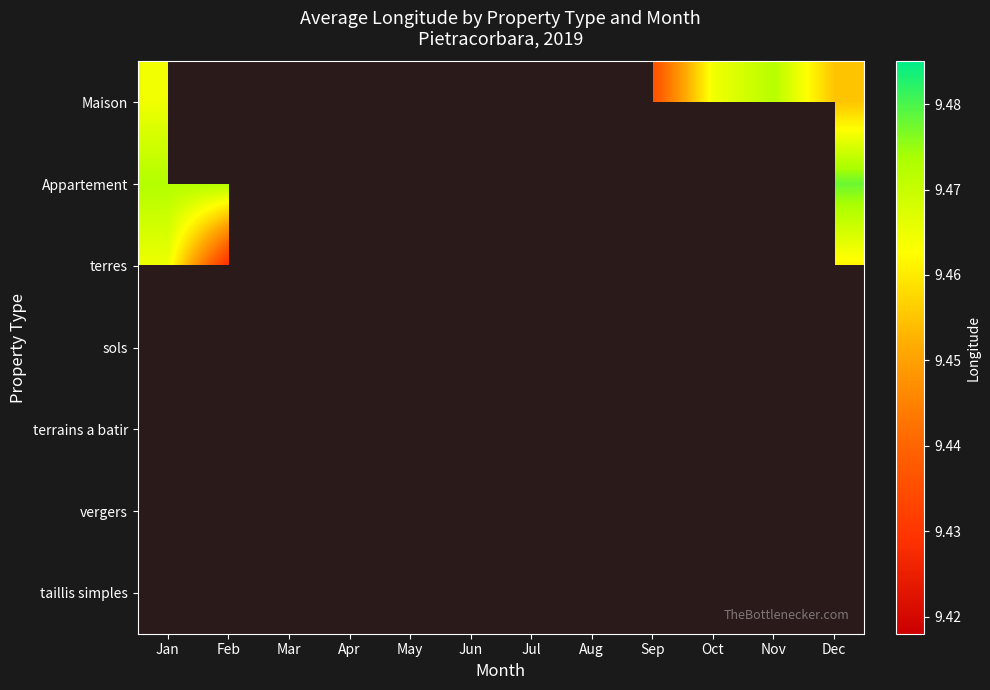

At how many categories does at least one series exceed 9?

10